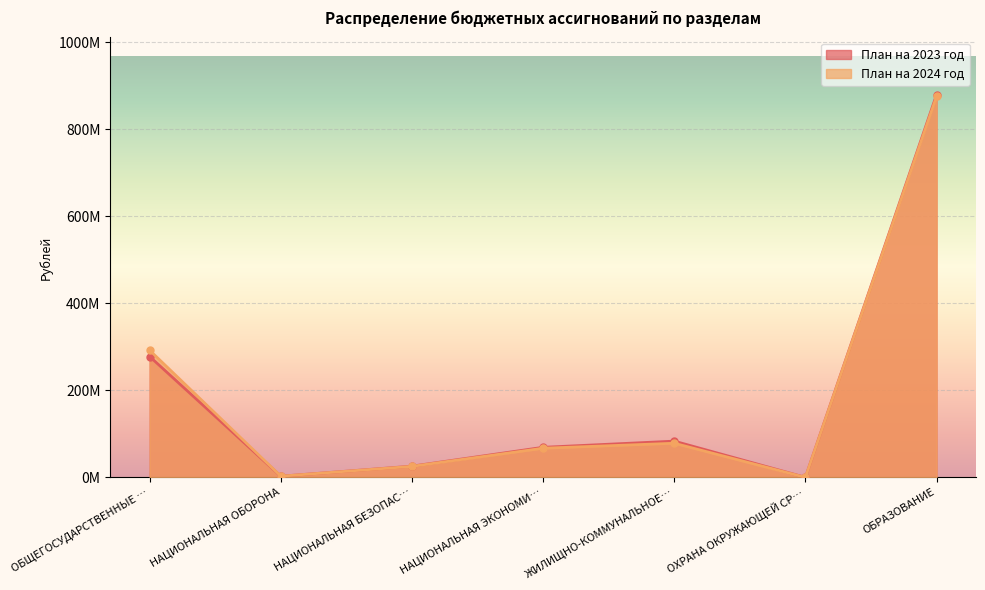

True or false: План на 2024 год has a value of 67057424.3 at НАЦИОНАЛЬНАЯ ЭКОНОМИ….

True